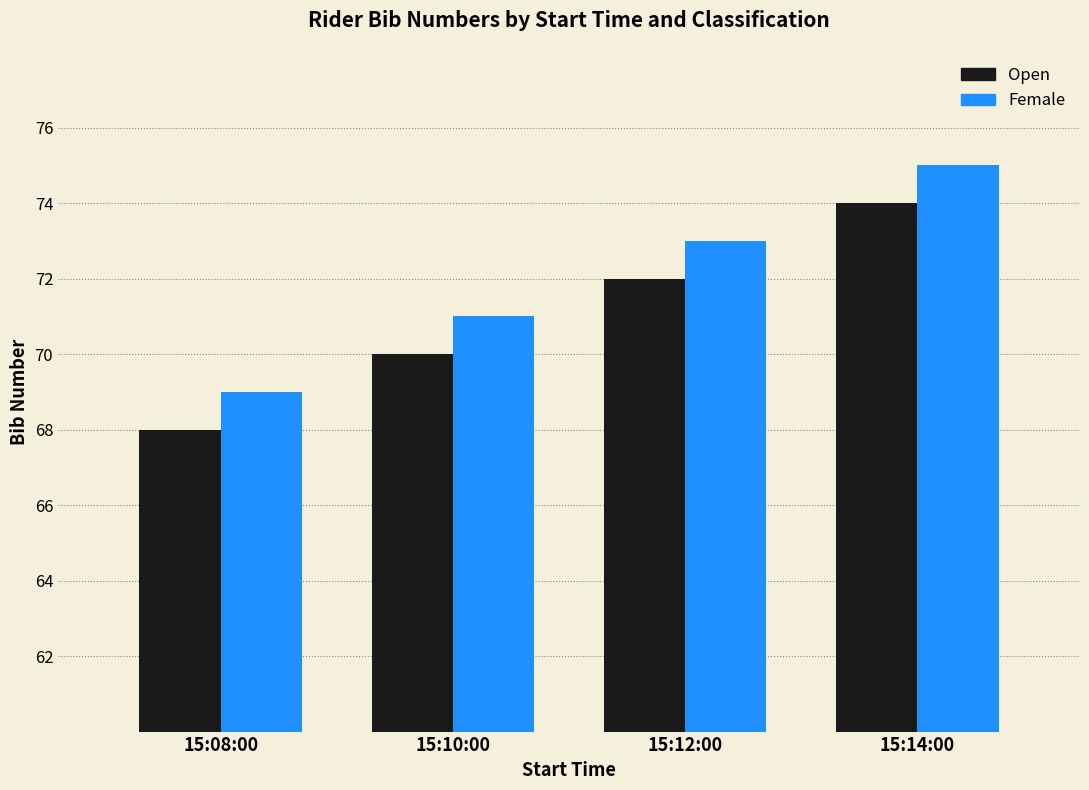

List the labels in order of Female value, largest first.

15:14:00, 15:12:00, 15:10:00, 15:08:00